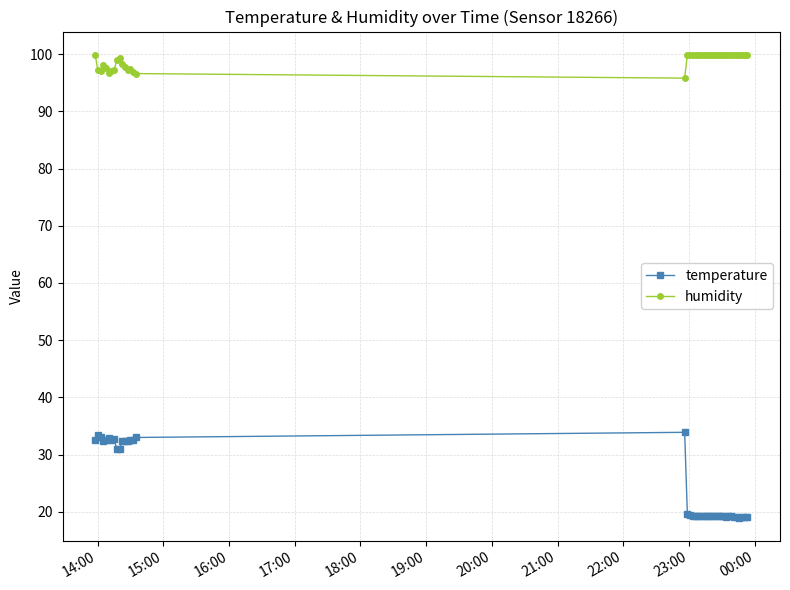

What is the value of the humidity point at the 34th from the left?

99.9